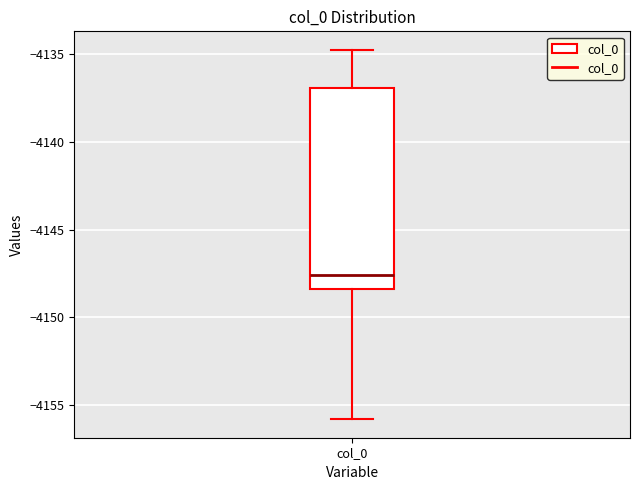

Where is the upper edge of the box for col_0 on the y-axis? The values are not printed on the chart, so give them approximately, as read against the axis.

-4137.0